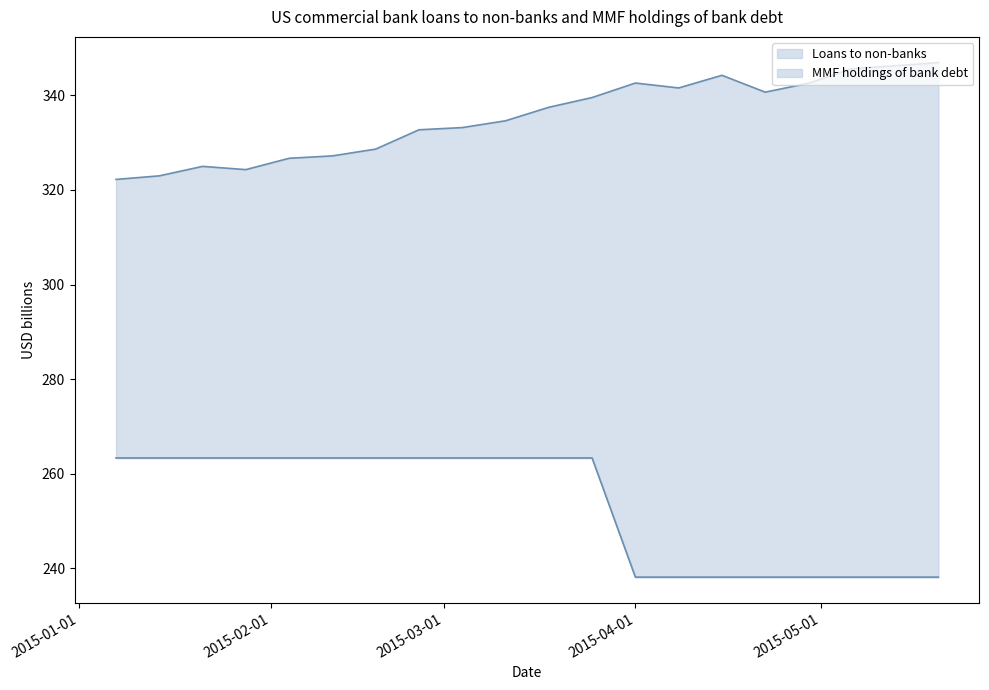

Where is Loans to non-banks nearest to the value 334?

2015-03-11